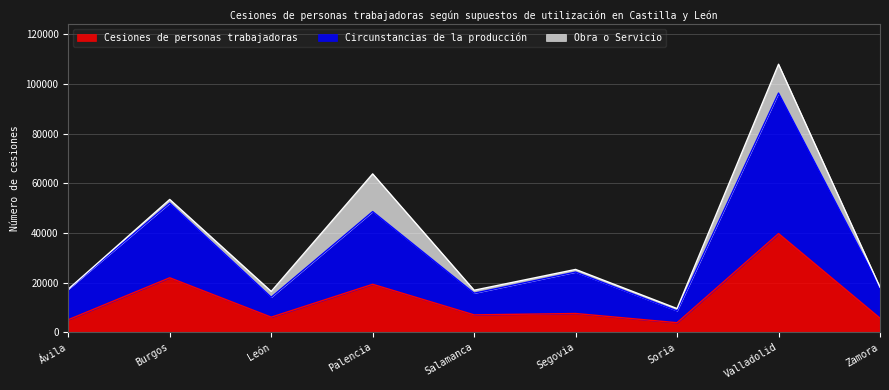

At which label does Cesiones de personas trabajadoras first exceed 6993?

Burgos